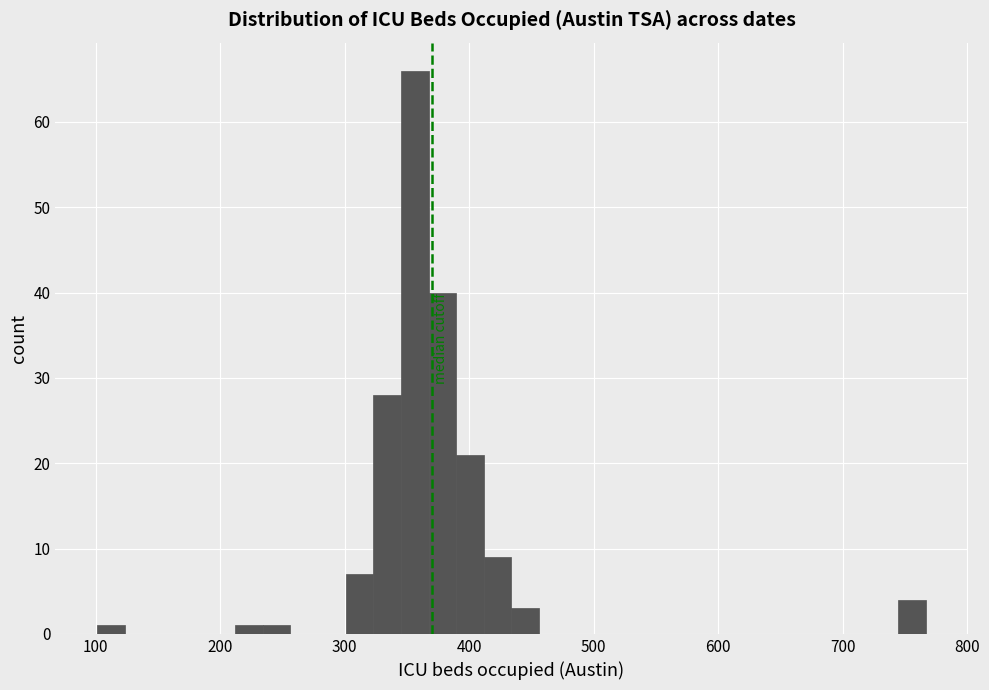

Around what value on the x-axis is the tallest bar? Give the approximate position of its centre, as read against the axis.

360